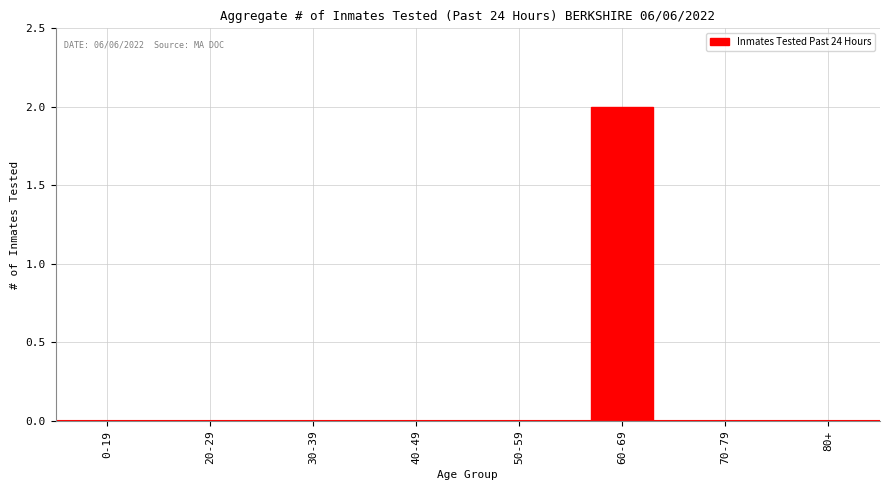

Reading left to right, transcribe all the data shown in this chart.

0-19=0	20-29=0	30-39=0	40-49=0	50-59=0	60-69=2	70-79=0	80+=0